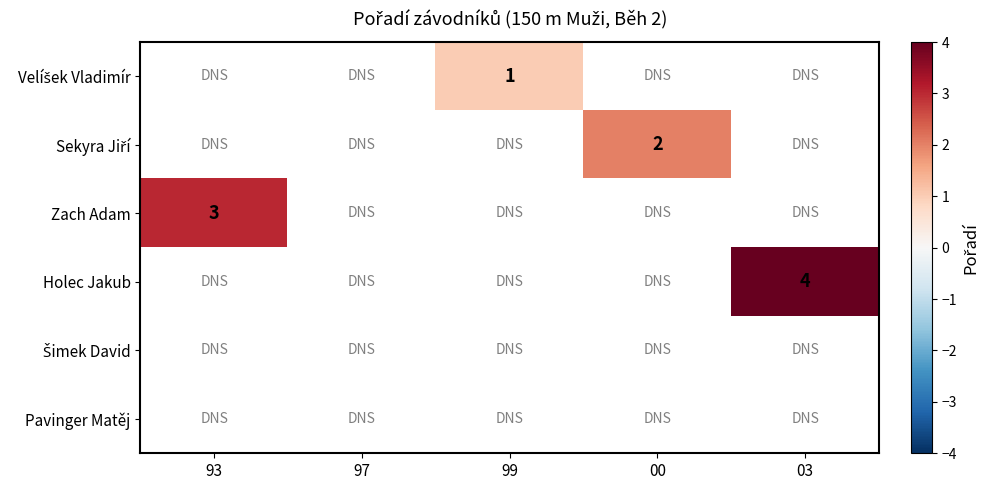

Where is Zach Adam nearest to the value 3?

93